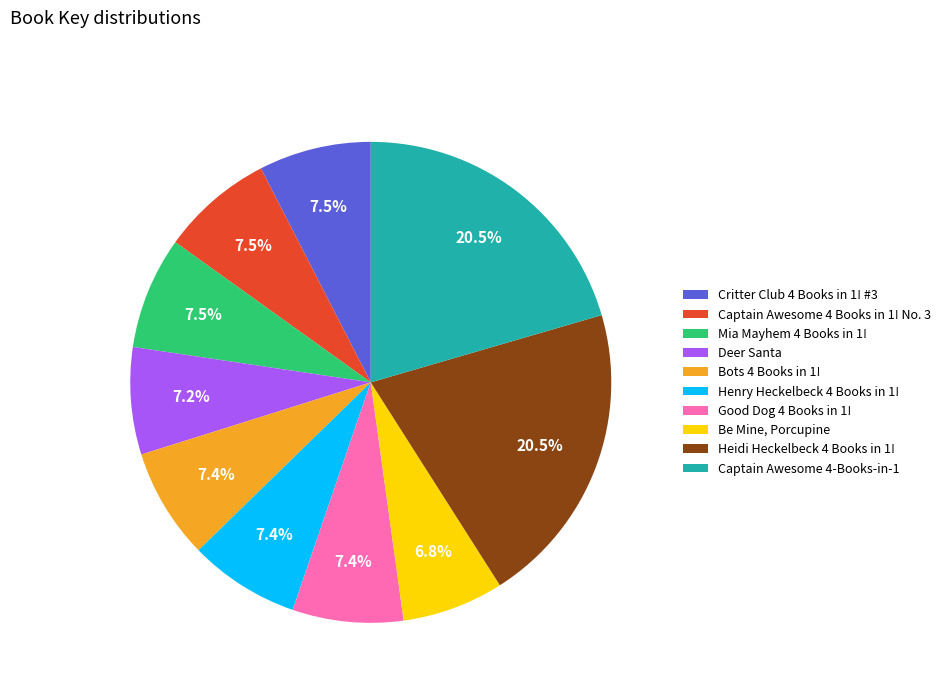

What is the ratio of the value at Good Dog 4 Books in 1! to the value at Henry Heckelbeck 4 Books in 1!?

1.0